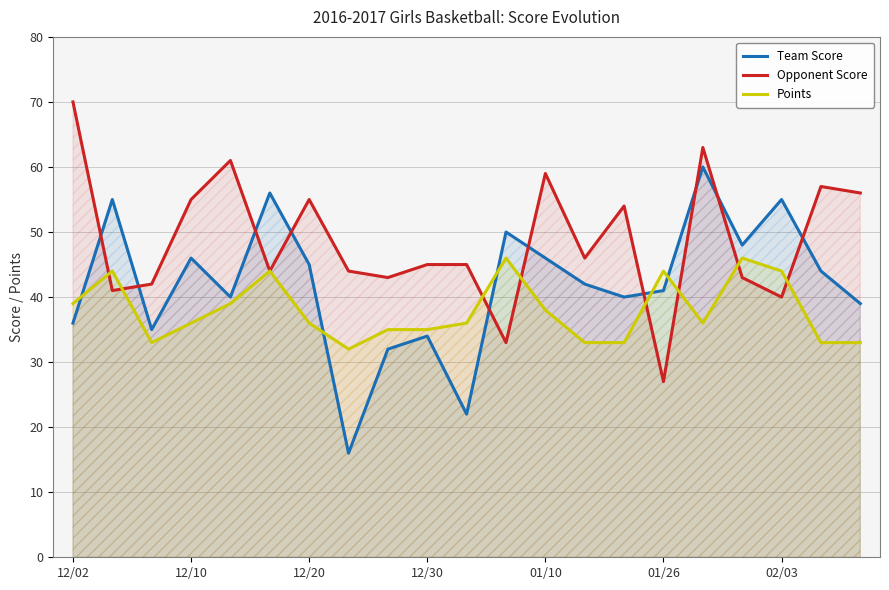

What is the difference between the highest and lowest values at 12/02?

34